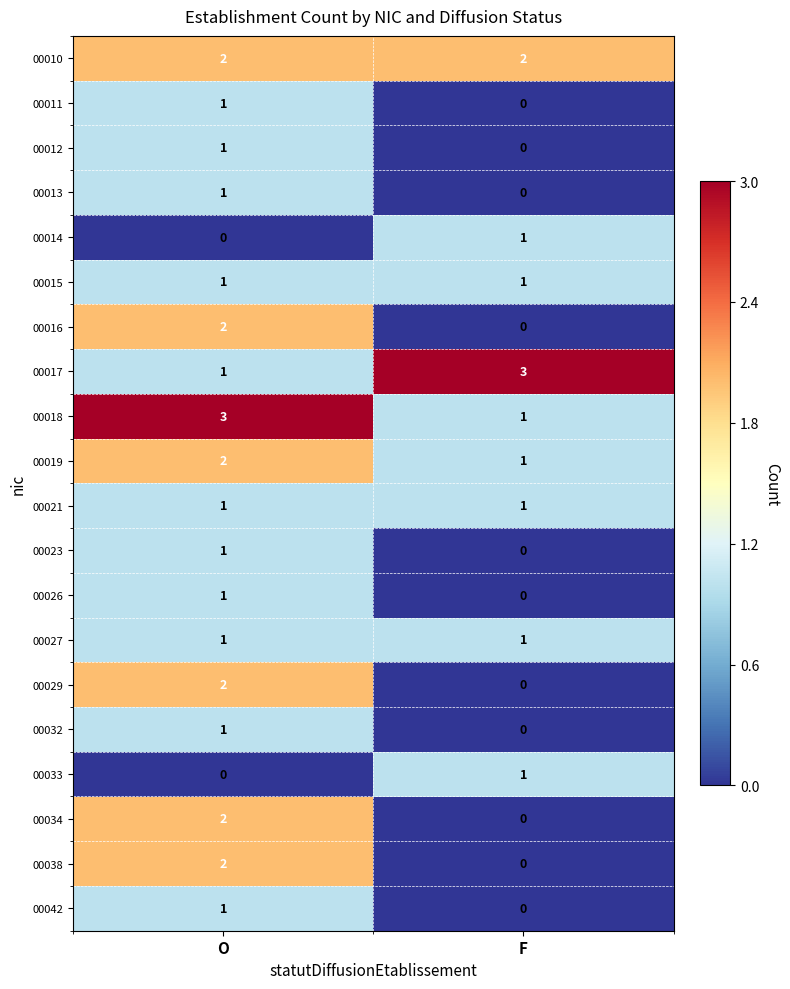

Which series has the largest total across all categories?

00010